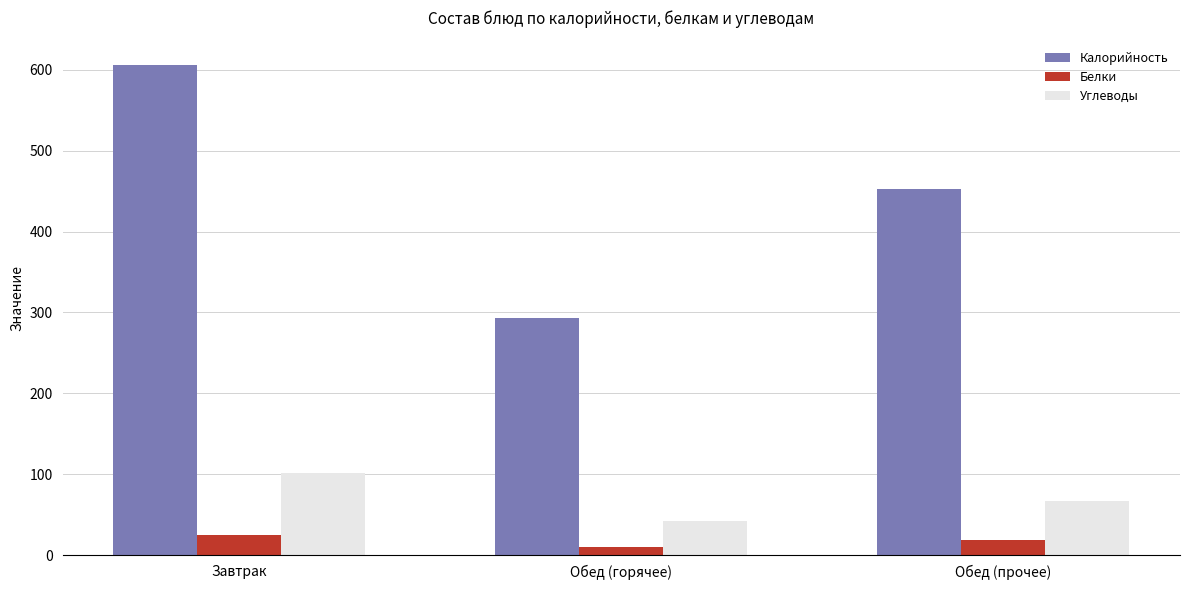

How many bars are there in total?

9